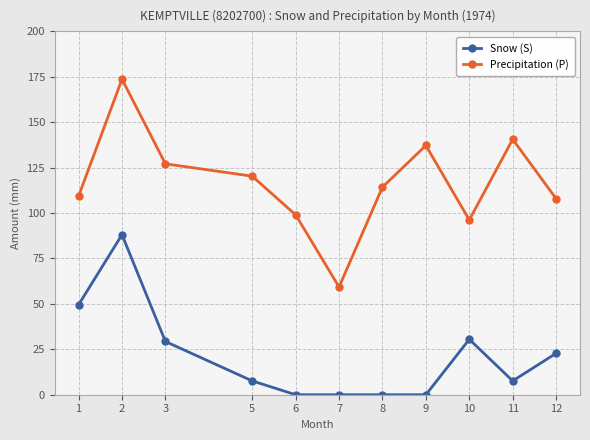

How many lines are shown in the chart?

2